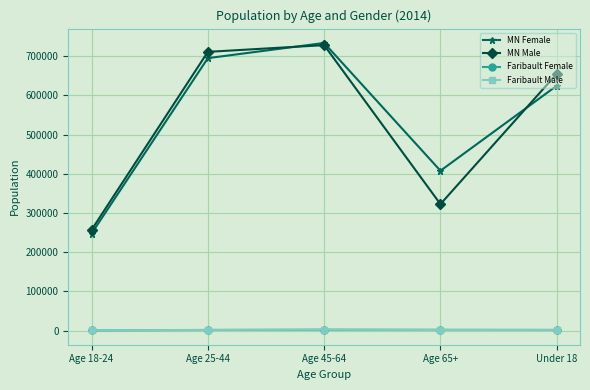

The MN Male series shows 322568 at Age 65+. True or false?

True